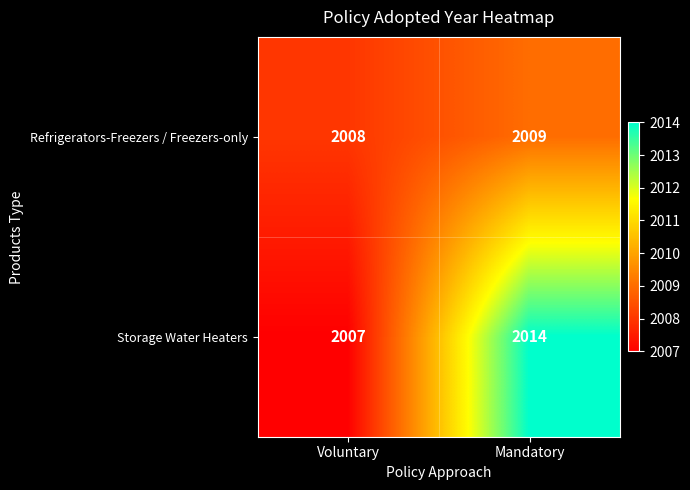

Which series has the largest total across all categories?

Storage Water Heaters